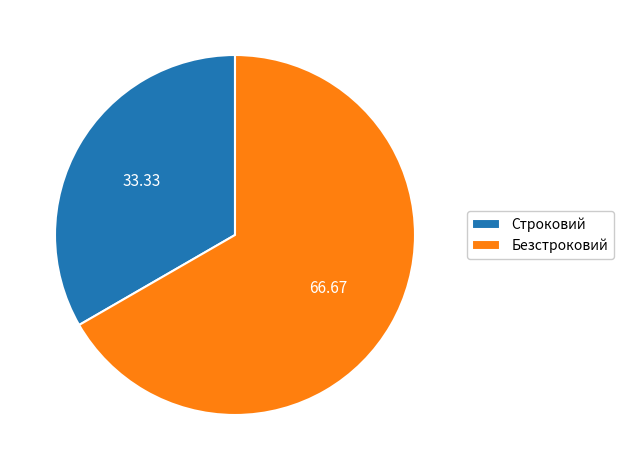

Combined, do Строковий and Безстроковий account for over 50%?

Yes